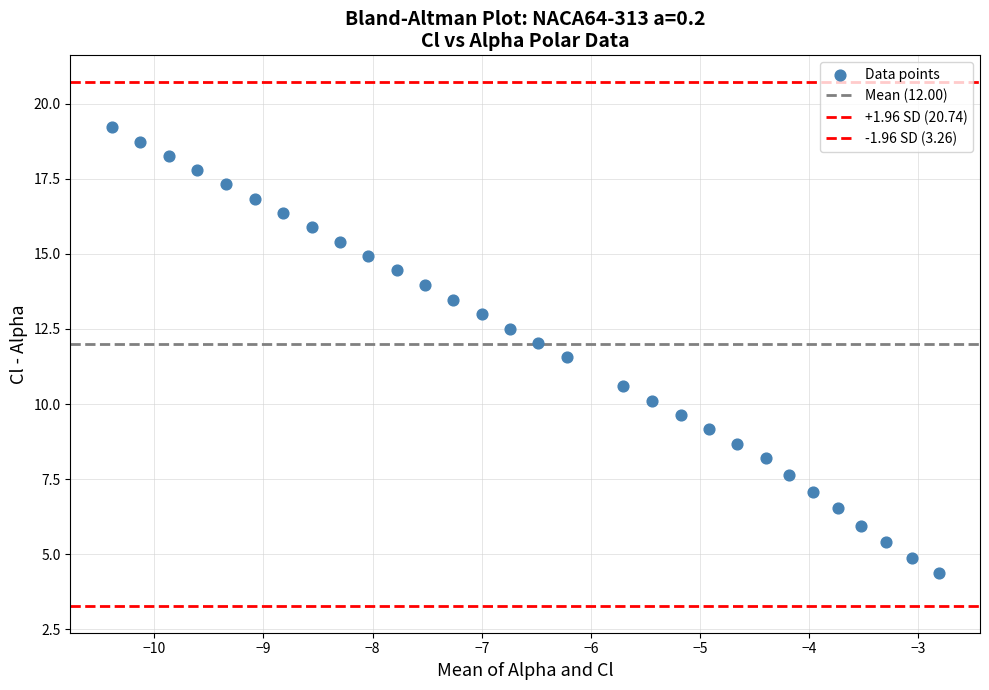

How many points are shown in the scatter plot?

30